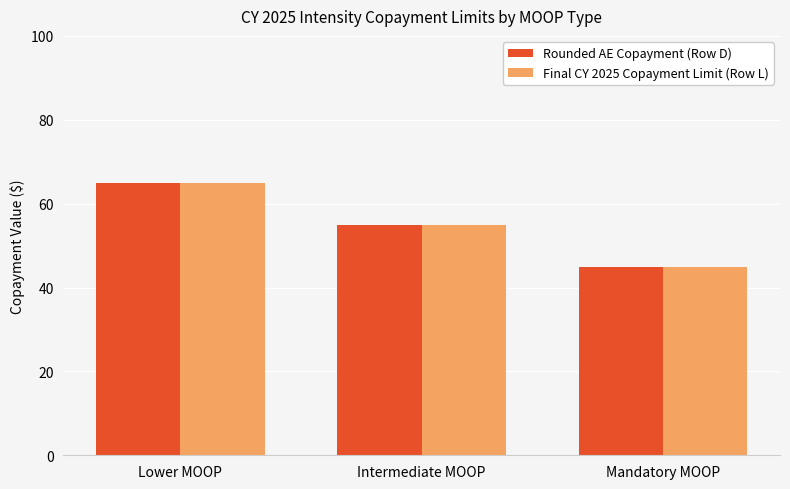

Reading right to left, list all the values displayed in this chart.

Rounded AE Copayment (Row D): Mandatory MOOP=45	Intermediate MOOP=55	Lower MOOP=65
Final CY 2025 Copayment Limit (Row L): Mandatory MOOP=45	Intermediate MOOP=55	Lower MOOP=65